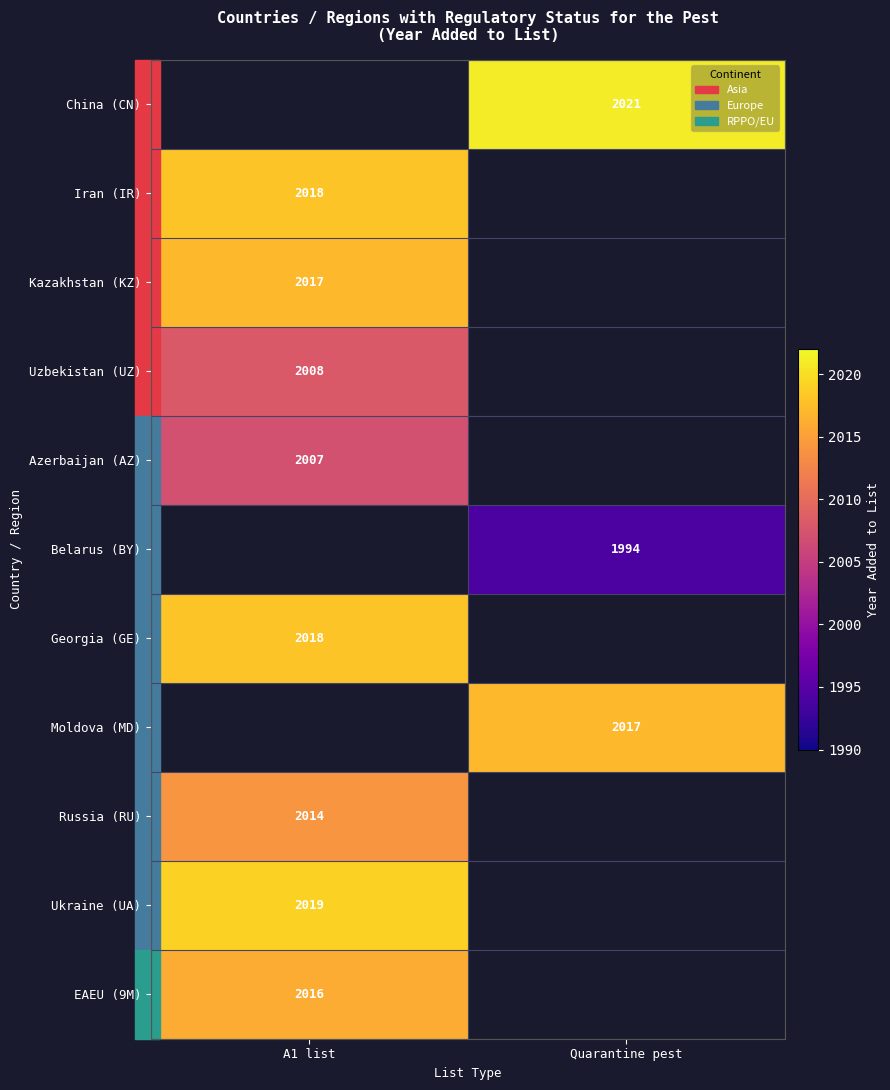

True or false: Moldova (MD) has a value of 2017 at Quarantine pest.

True